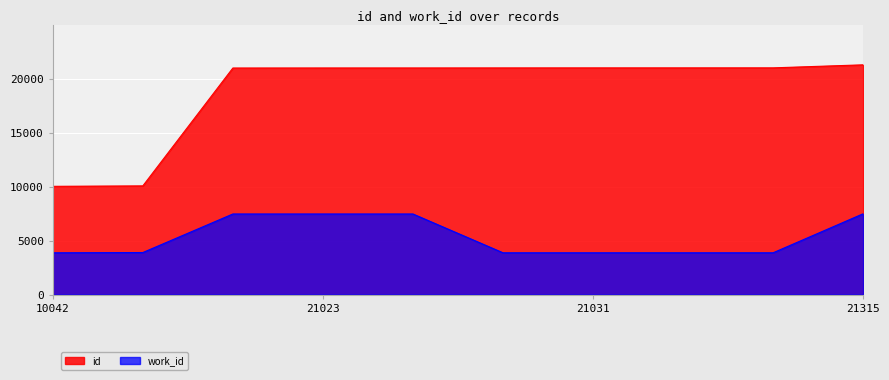

At which label is id closest to 15678?

21019